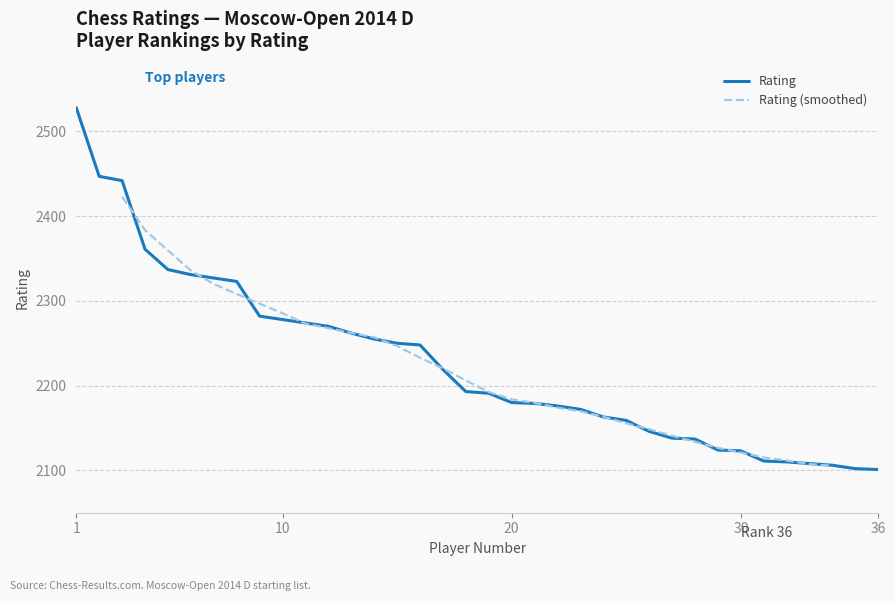

Reading left to right, transcribe all the data shown in this chart.

2528	2447	2442	2361	2337	2331	2327	2323	2282	2278	2274	2270	2262	2255	2250	2248	2219	2193	2191	2180	2179	2176	2172	2163	2159	2146	2138	2137	2124	2123	2111	2110	2108	2106	2102	2101